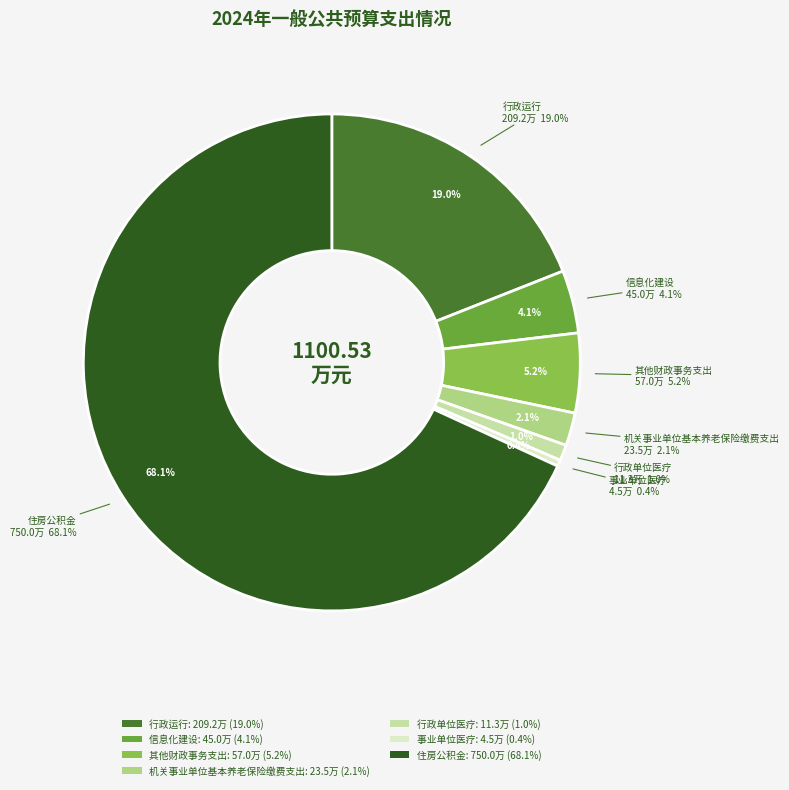

Which category has the biggest portion of the pie?

住房公积金